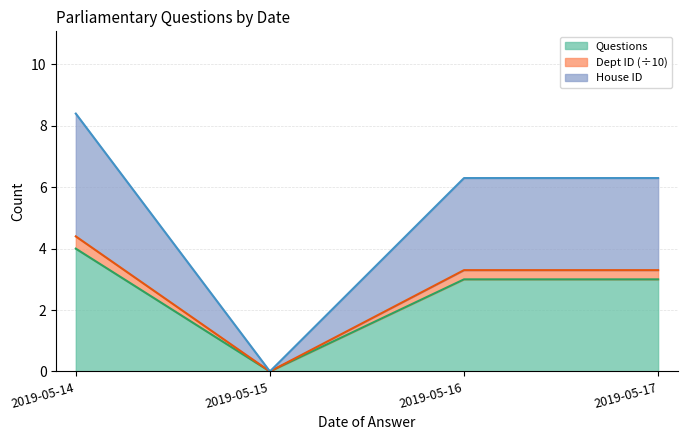

How many lines are shown in the chart?

3